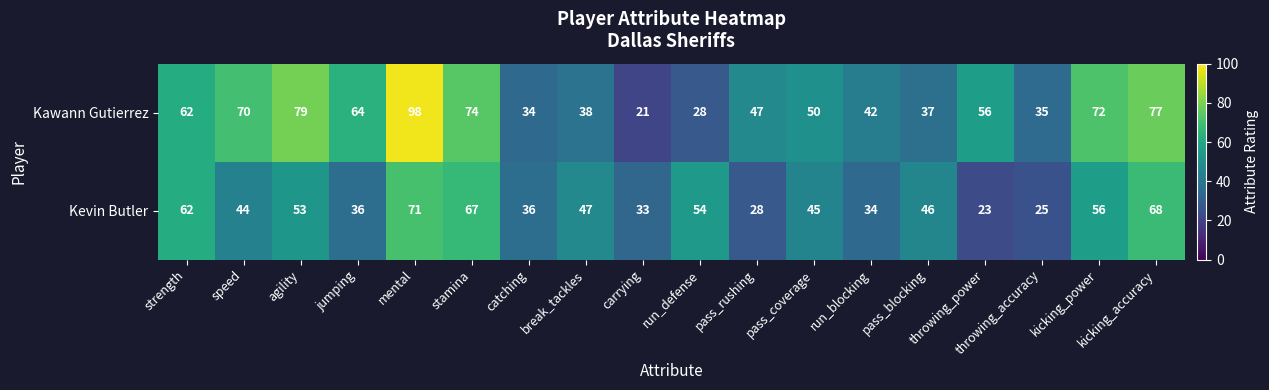

List the series in order of their peak value, lowest first.

Kevin Butler, Kawann Gutierrez